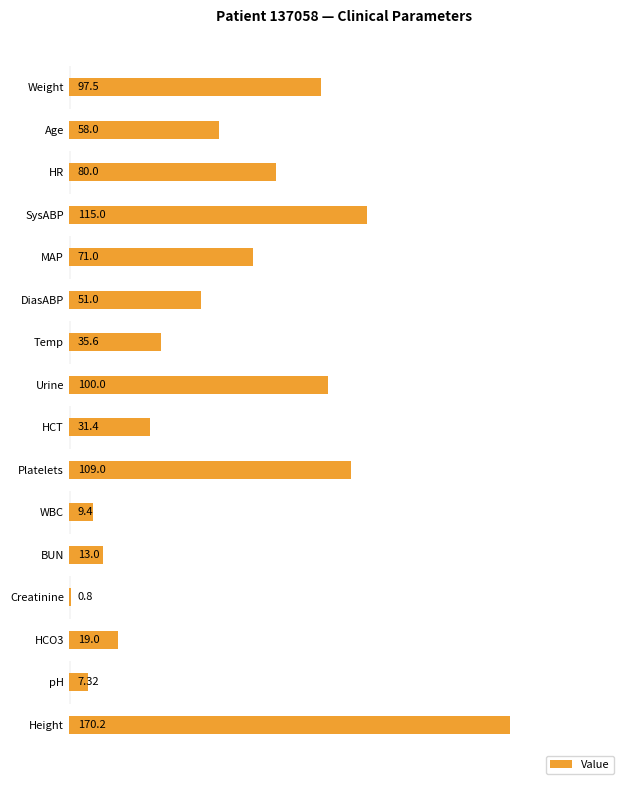

What is the sum of all values?

968.2